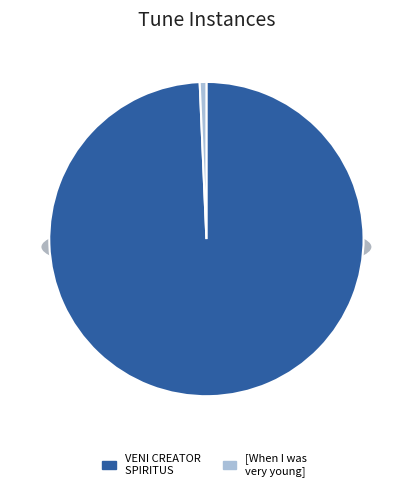

Which category has the smallest portion of the pie?

[When I was very young]